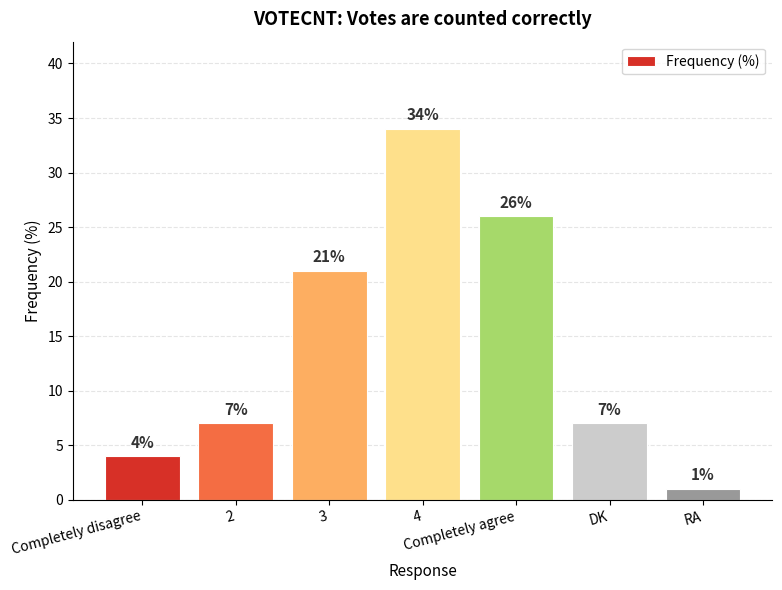

At which category does the chart reach its minimum across all series?

RA